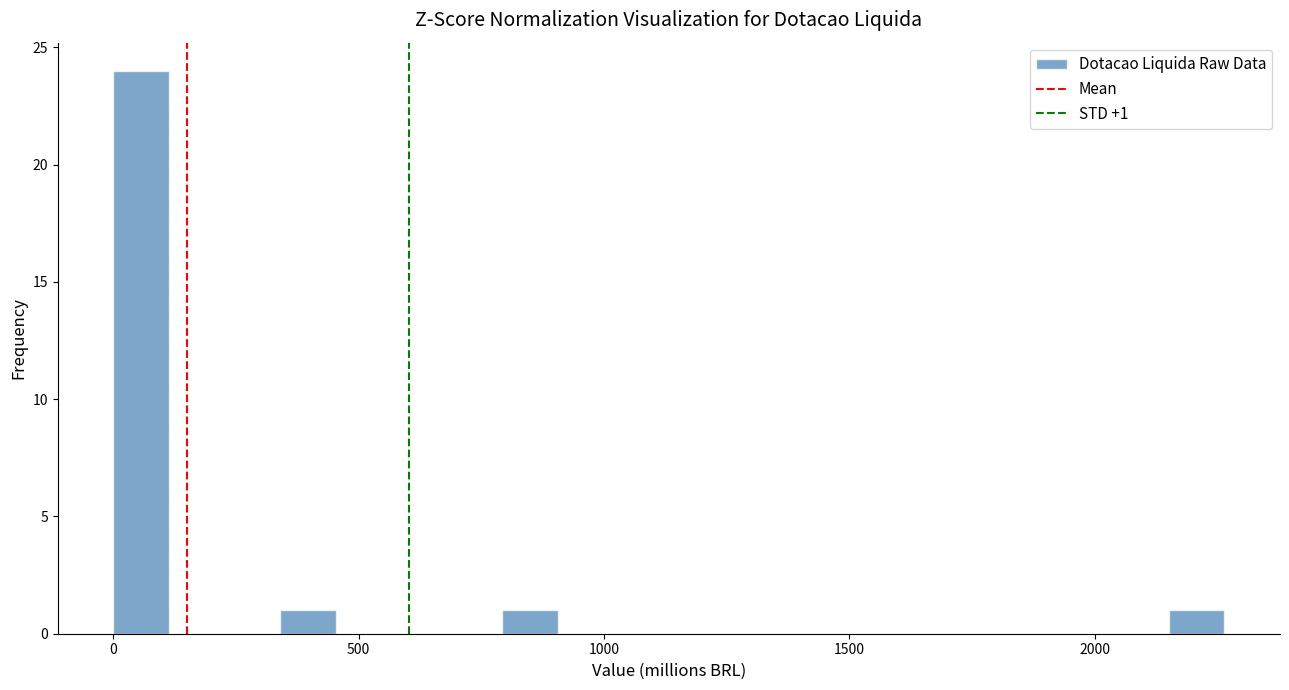

Read against the x-axis, roughly where is the centre of the tallest bar?

50